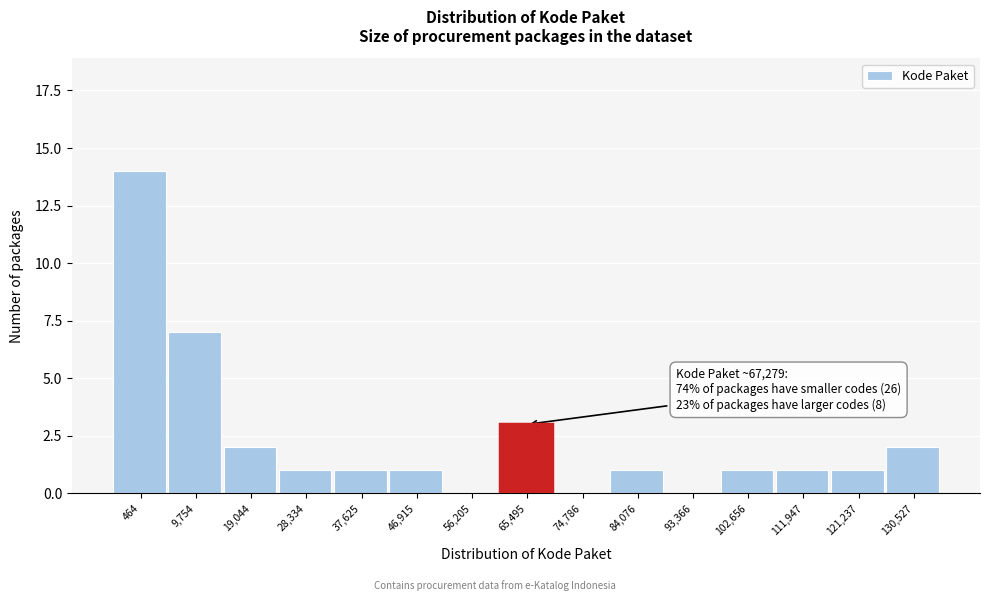

Reading left to right, transcribe all the data shown in this chart.

464=14	9,754=7	19,044=2	28,334=1	37,625=1	46,915=1	56,205=0	65,495=3	74,786=0	84,076=1	93,366=0	102,656=1	111,947=1	121,237=1	130,527=2